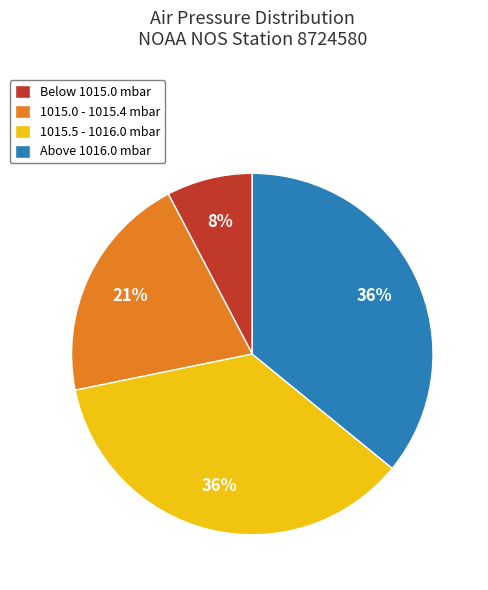

Does any single category account for the majority?

No